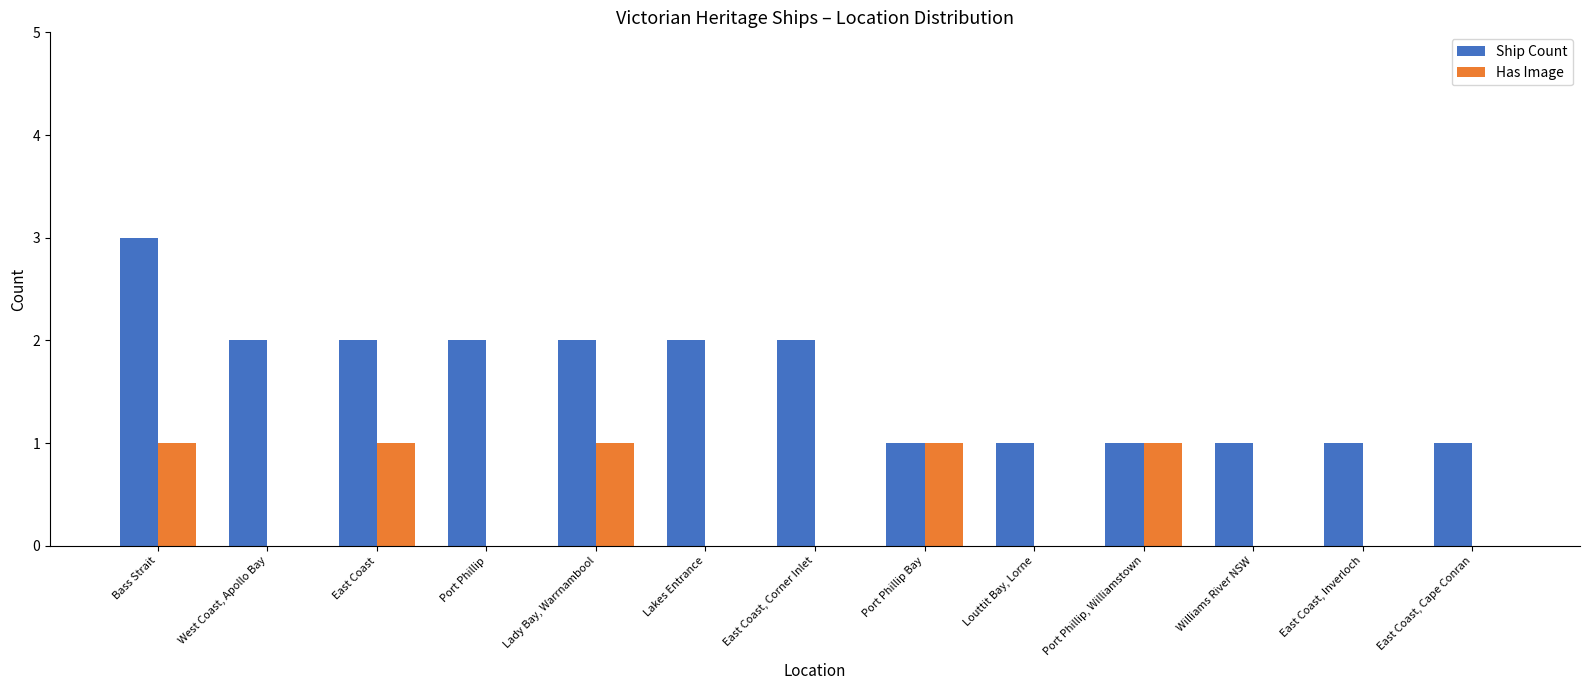

True or false: Has Image has a value of 0 at East Coast, Cape Conran.

True